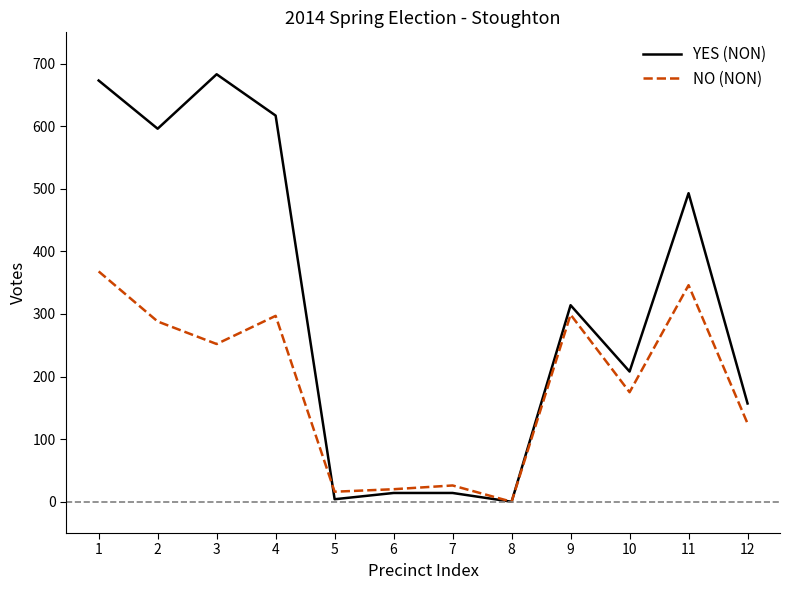

What is the difference between the maximum and minimum values in the NO (NON) series?

368